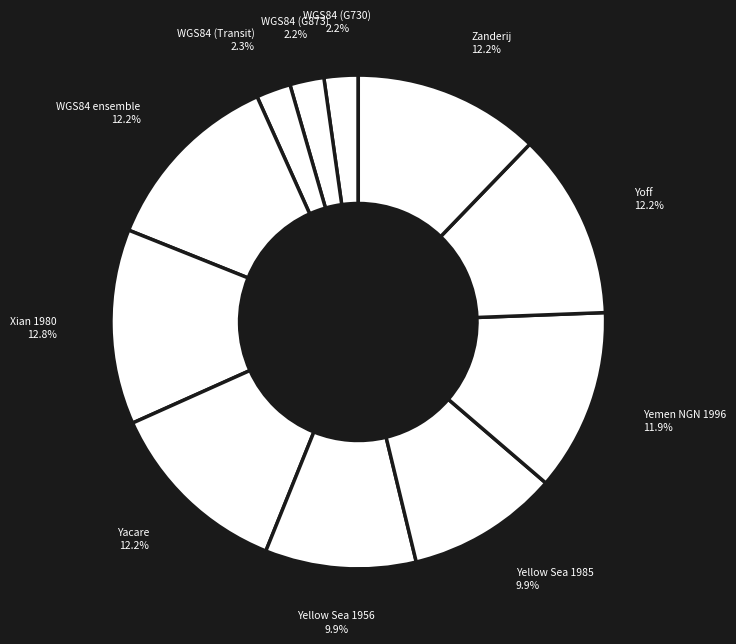

Which category has the smallest portion of the pie?

World Geodetic System 1984 (G730)